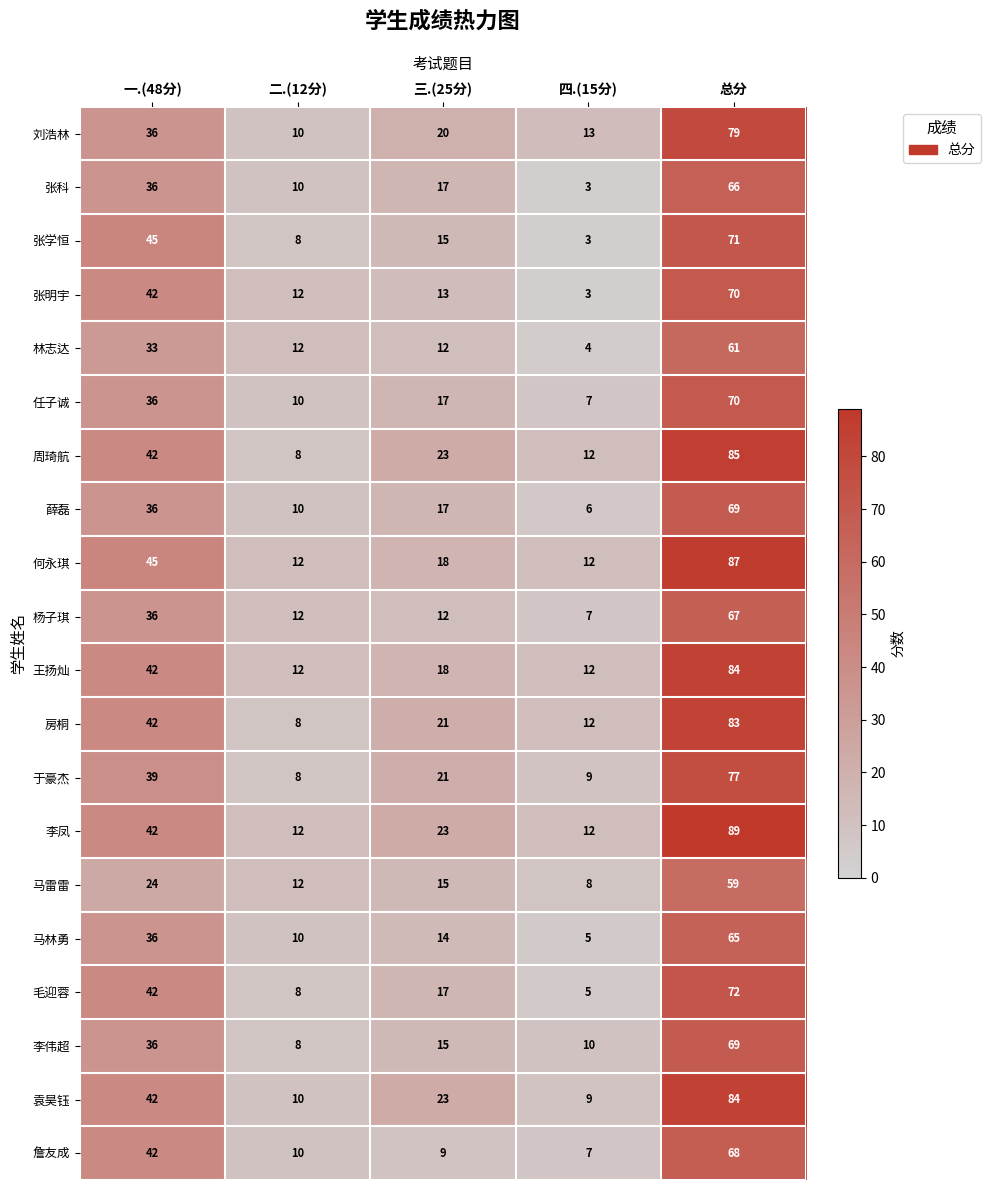

What is the difference between the maximum and minimum values in the 张明宇 series?

67